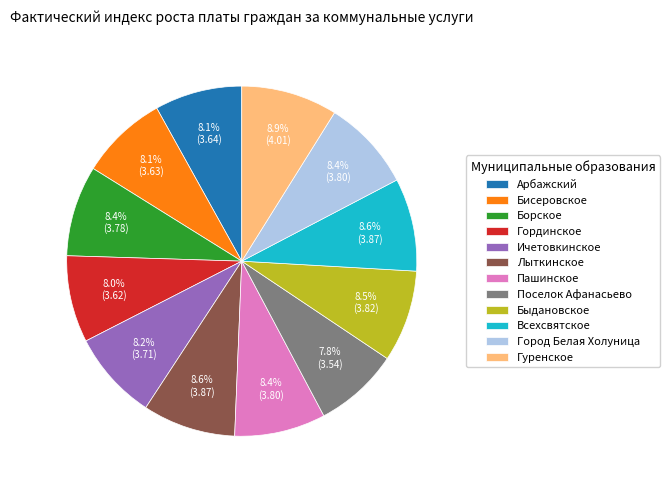

Is there a majority slice in this chart?

No